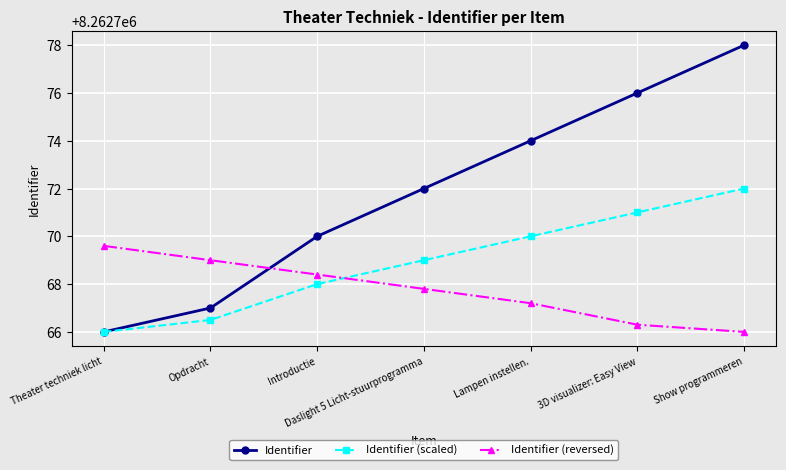

At which category is the sum across all series the highest?

Show programmeren